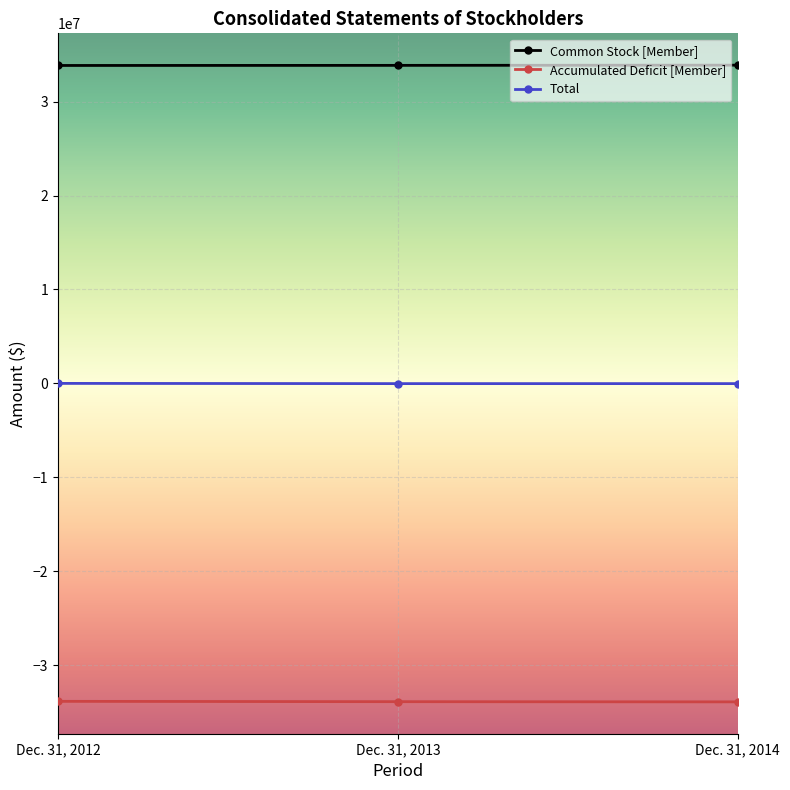

True or false: Common Stock [Member] has a value of 33877440 at Dec. 31, 2014.

True